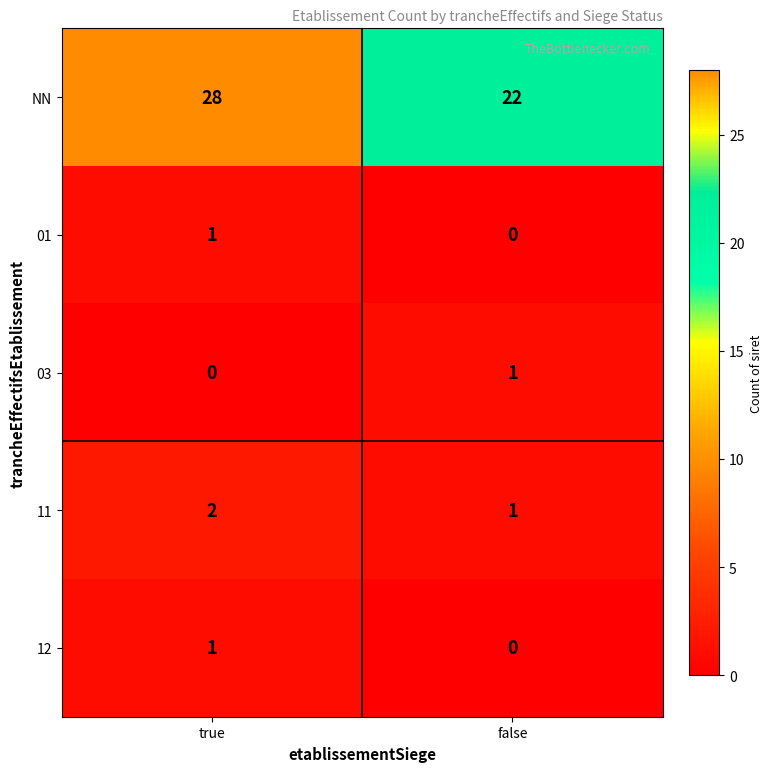

Which label corresponds to the largest value in the chart?

true